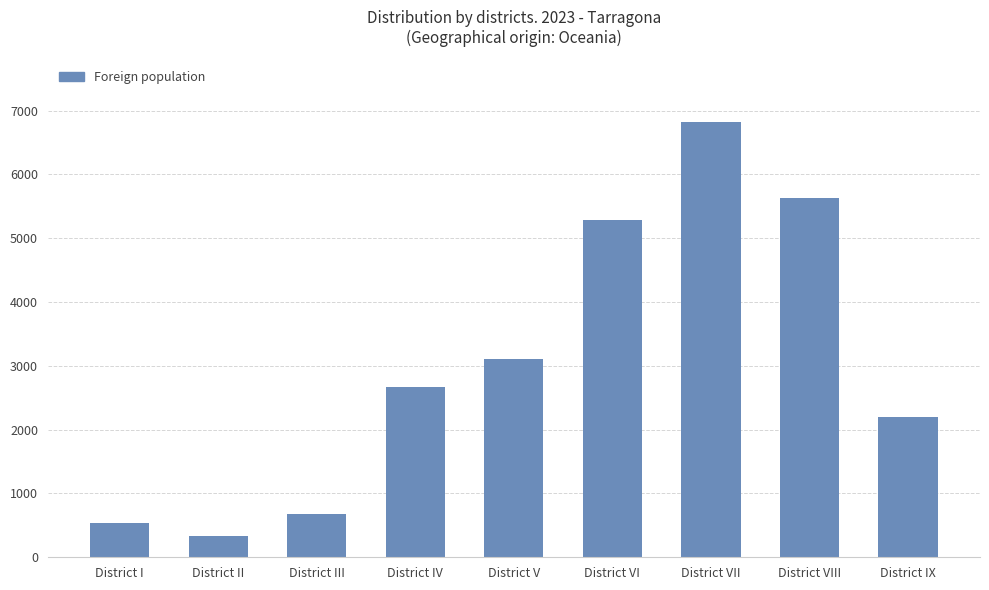

How many bars are there in total?

9